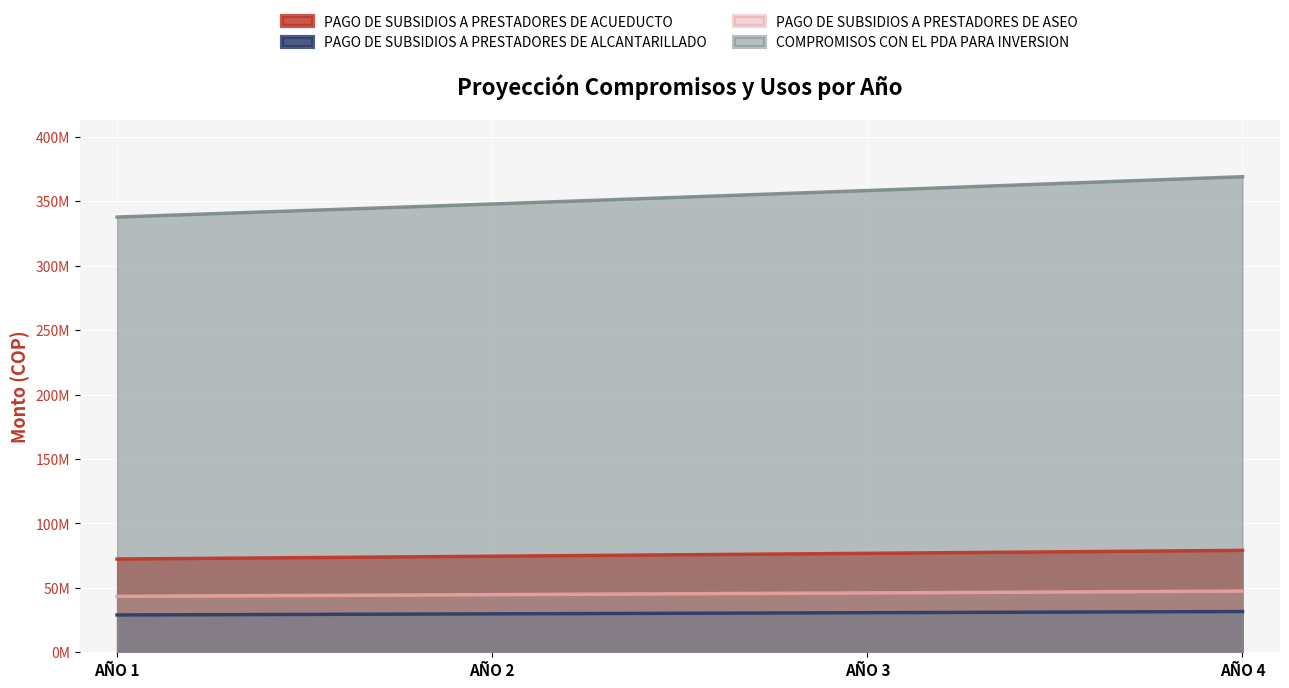

True or false: COMPROMISOS CON EL PDA PARA INVERSION and PAGO DE SUBSIDIOS A PRESTADORES DE ACUEDUCTO intersect in this chart.

False